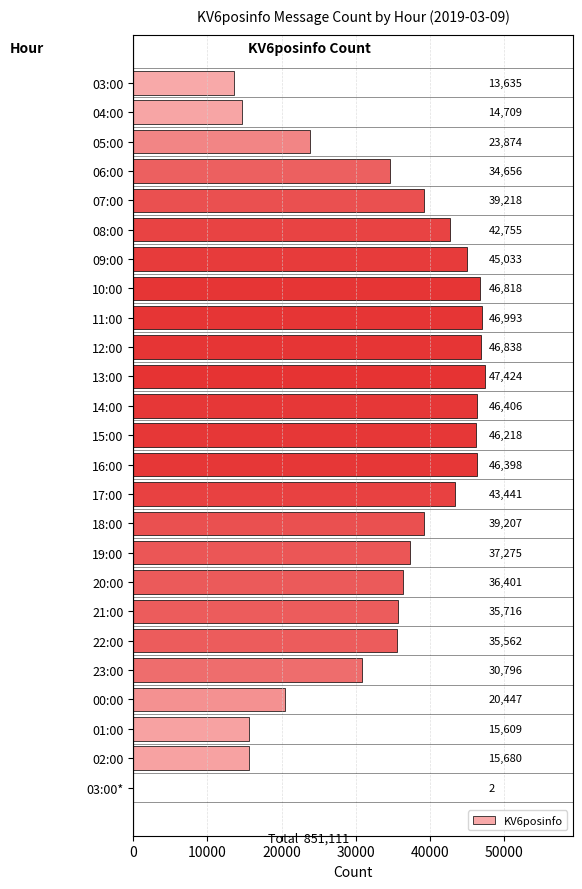

True or false: the data shows 15680 at 02:00.

True